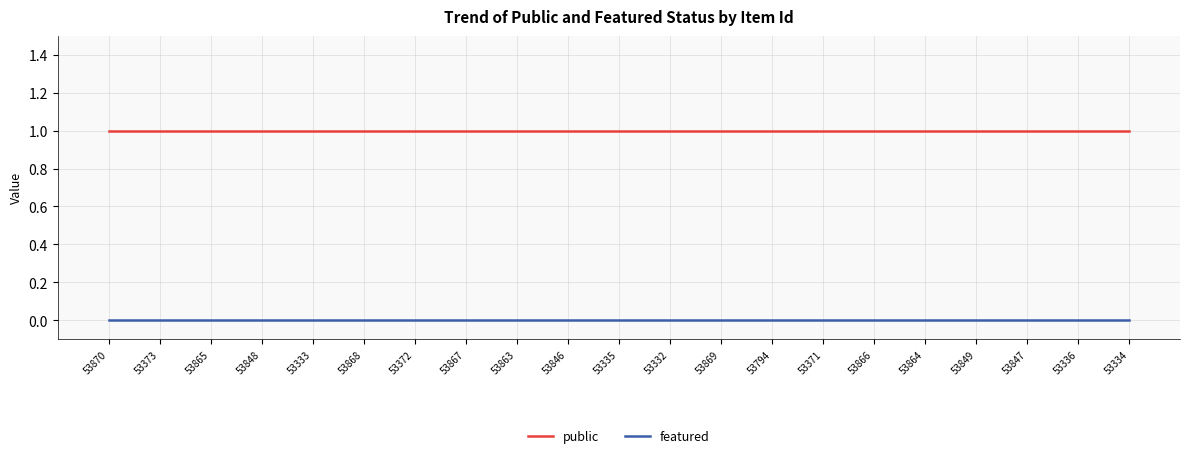

Is this an area chart (filled region under the line)?

No